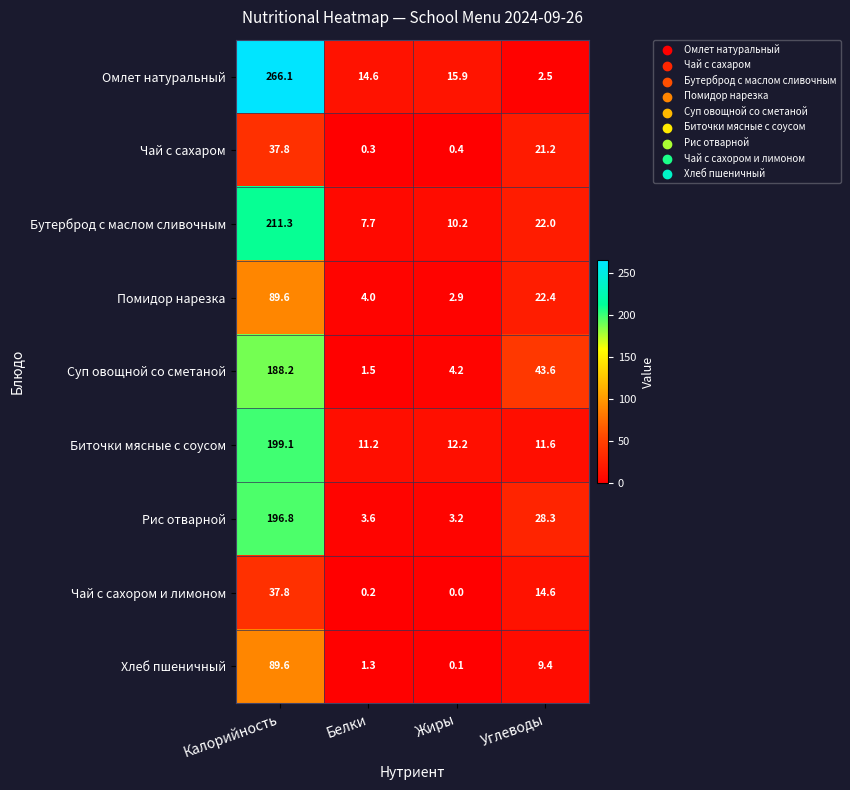

What is the total value across all series at Белки?

44.4